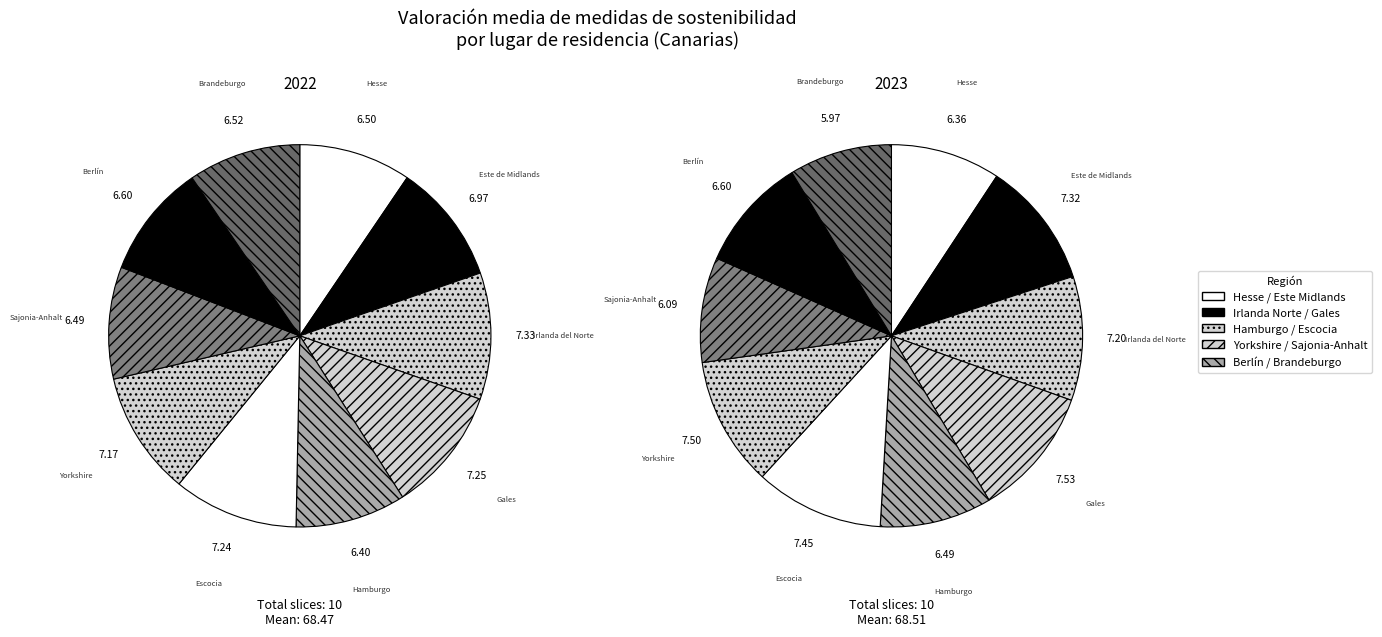

Does 2 account for over 50% of the chart?

No